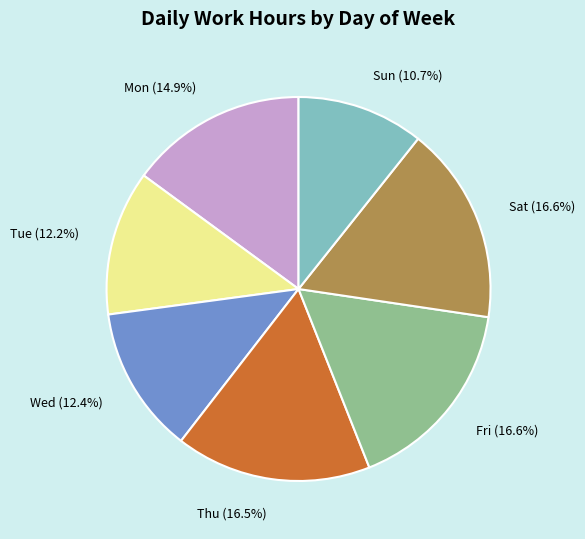

How many slices are in this pie chart?

7